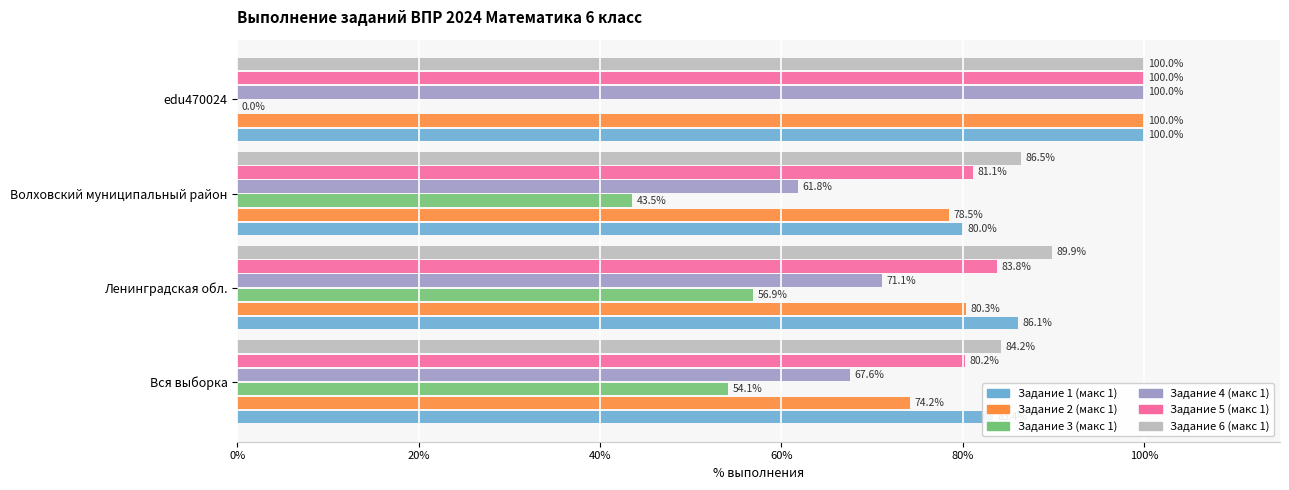

Read the Задание 2 (макс 1) value at Вся выборка.

74.2